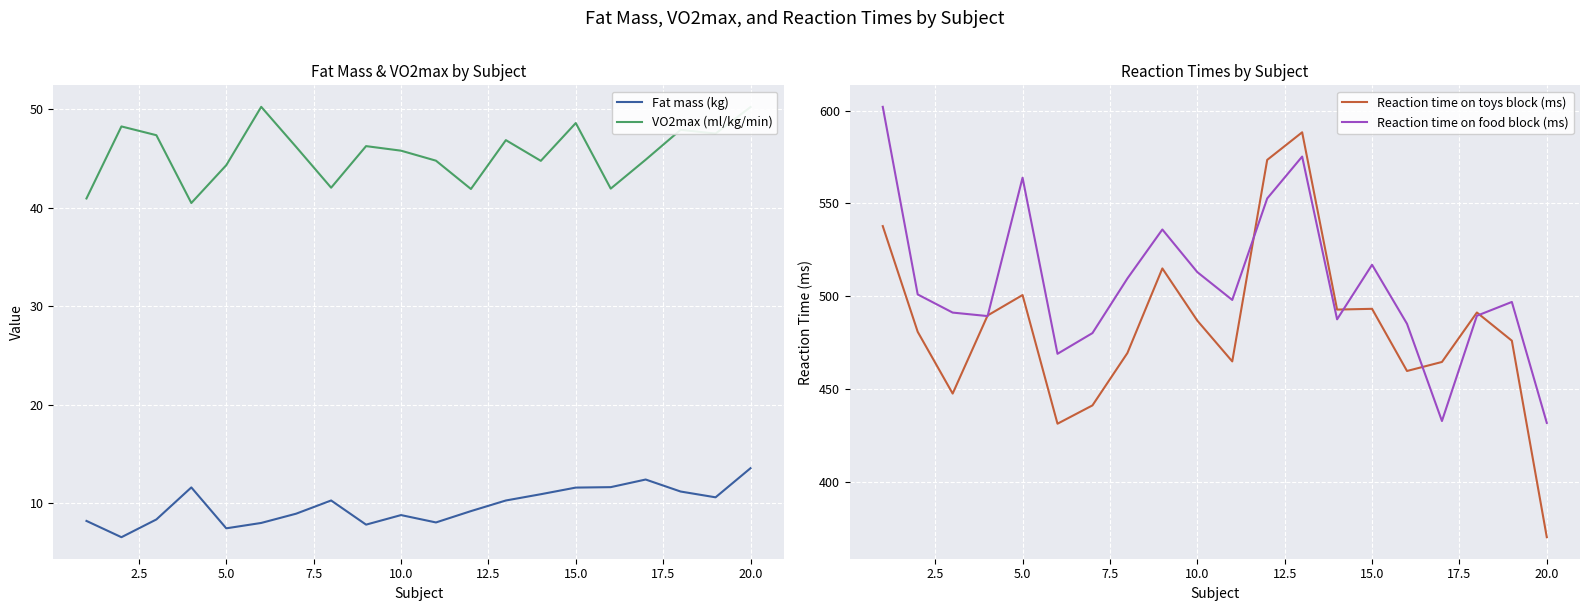

The value of Reaction time on toys block (ms) at 20.0 is 370.1. True or false?

True